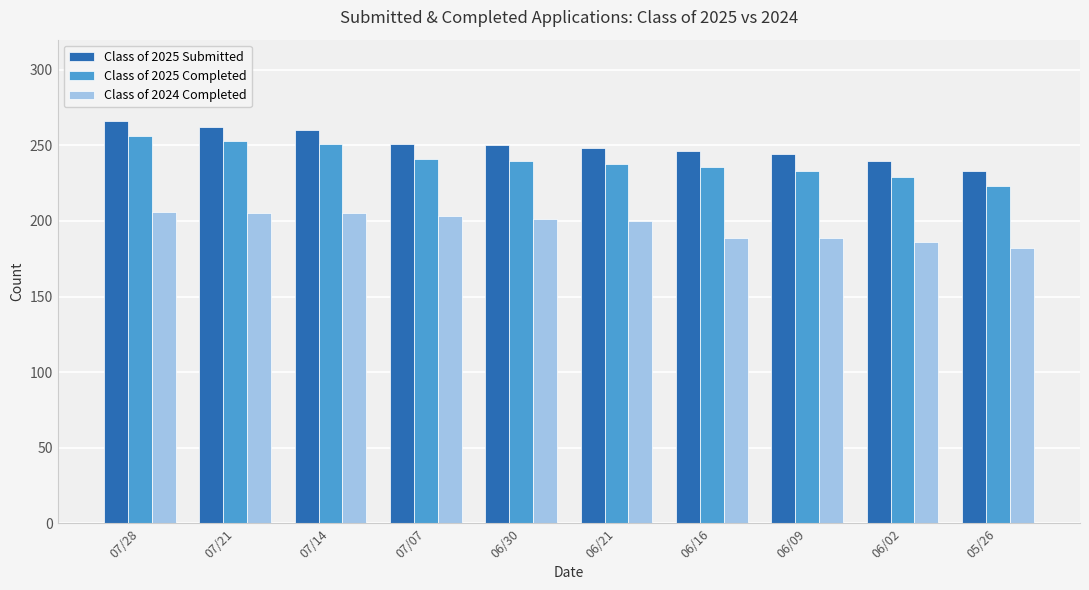

How many data points in Class of 2025 Submitted are less than 250?

5